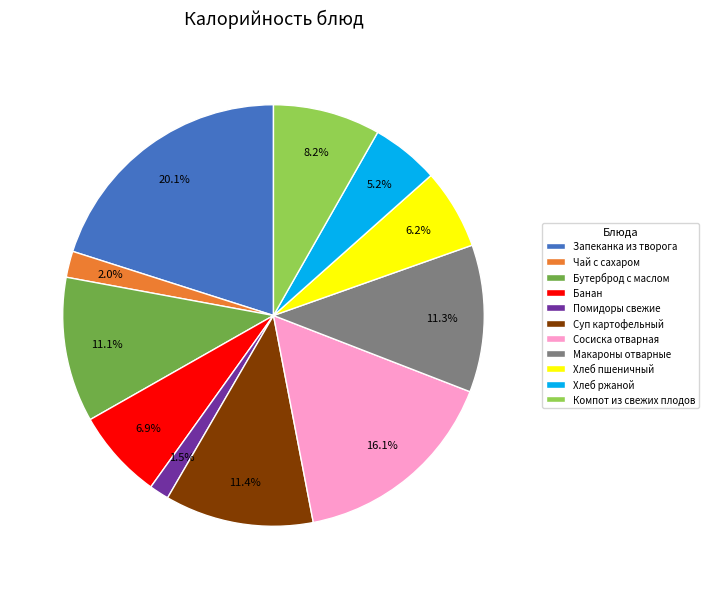

What is the total percentage of Сосиска отварная and Банан?

23.0%